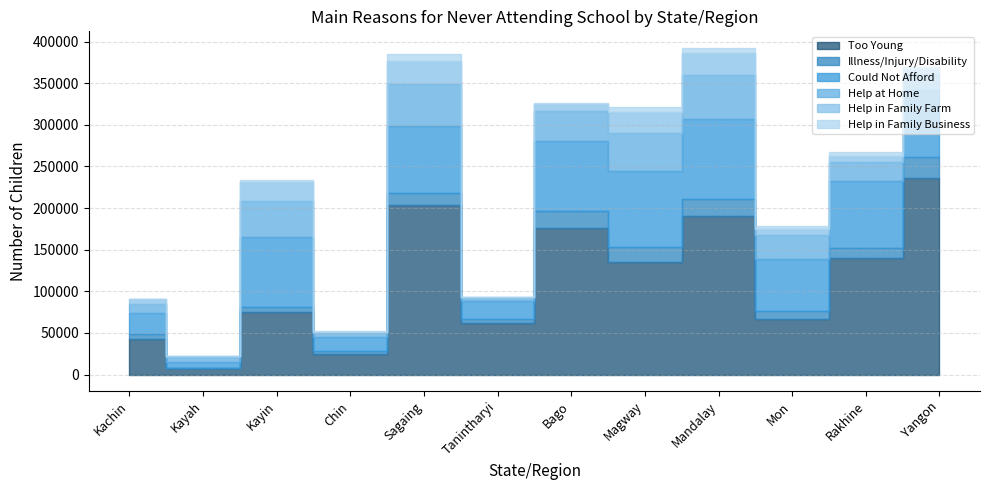

Does the chart display data point markers on the line(s)?

No